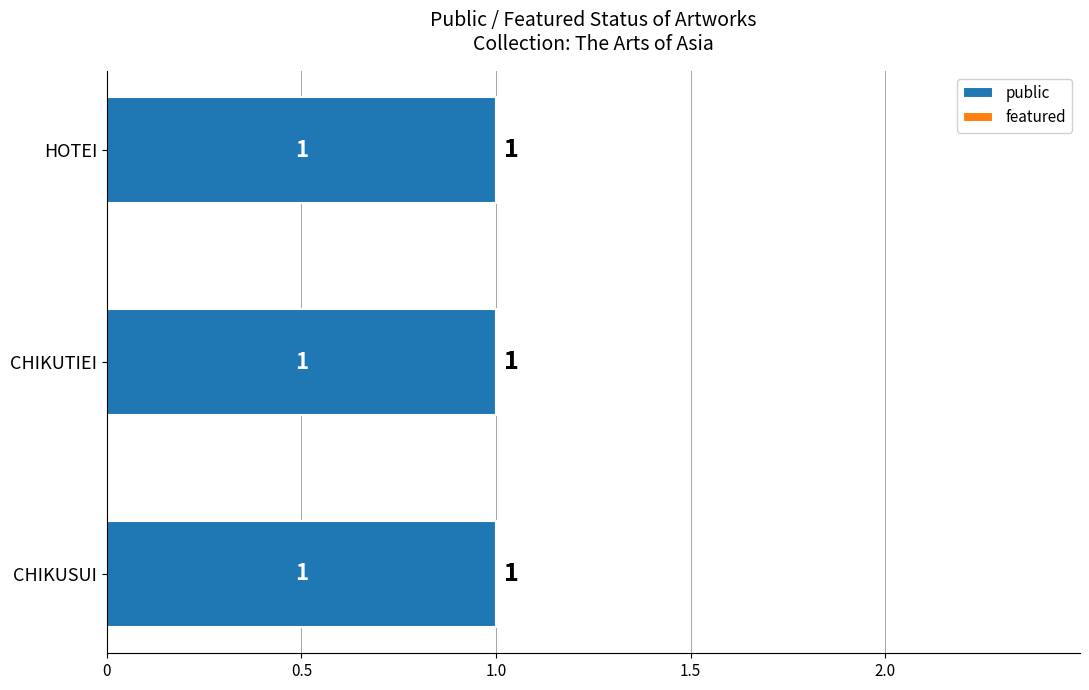

At which category is the sum across all series the highest?

CHIKUSUI